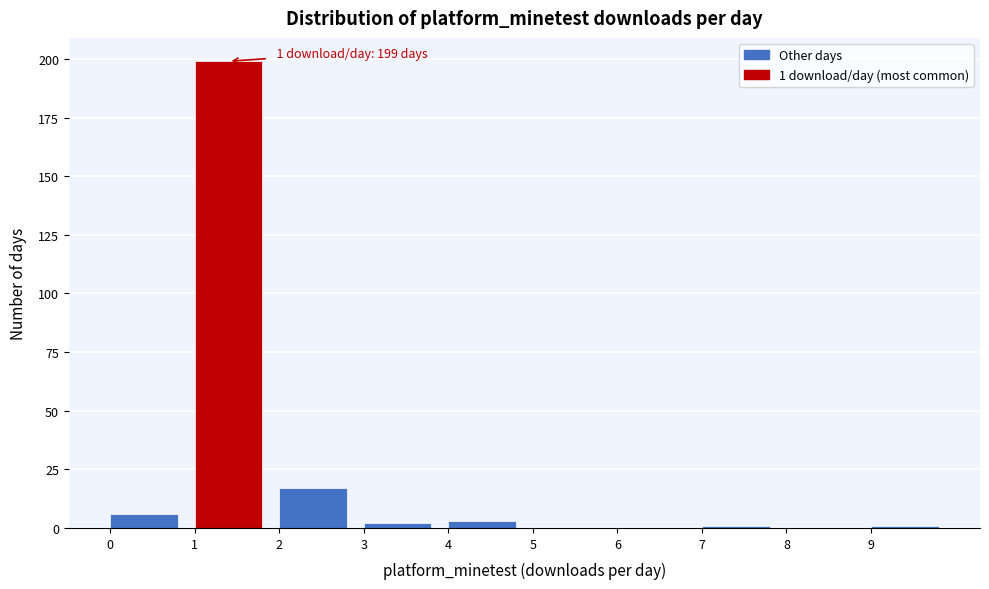

Which range on the x-axis has the tallest bar?

1 to 2